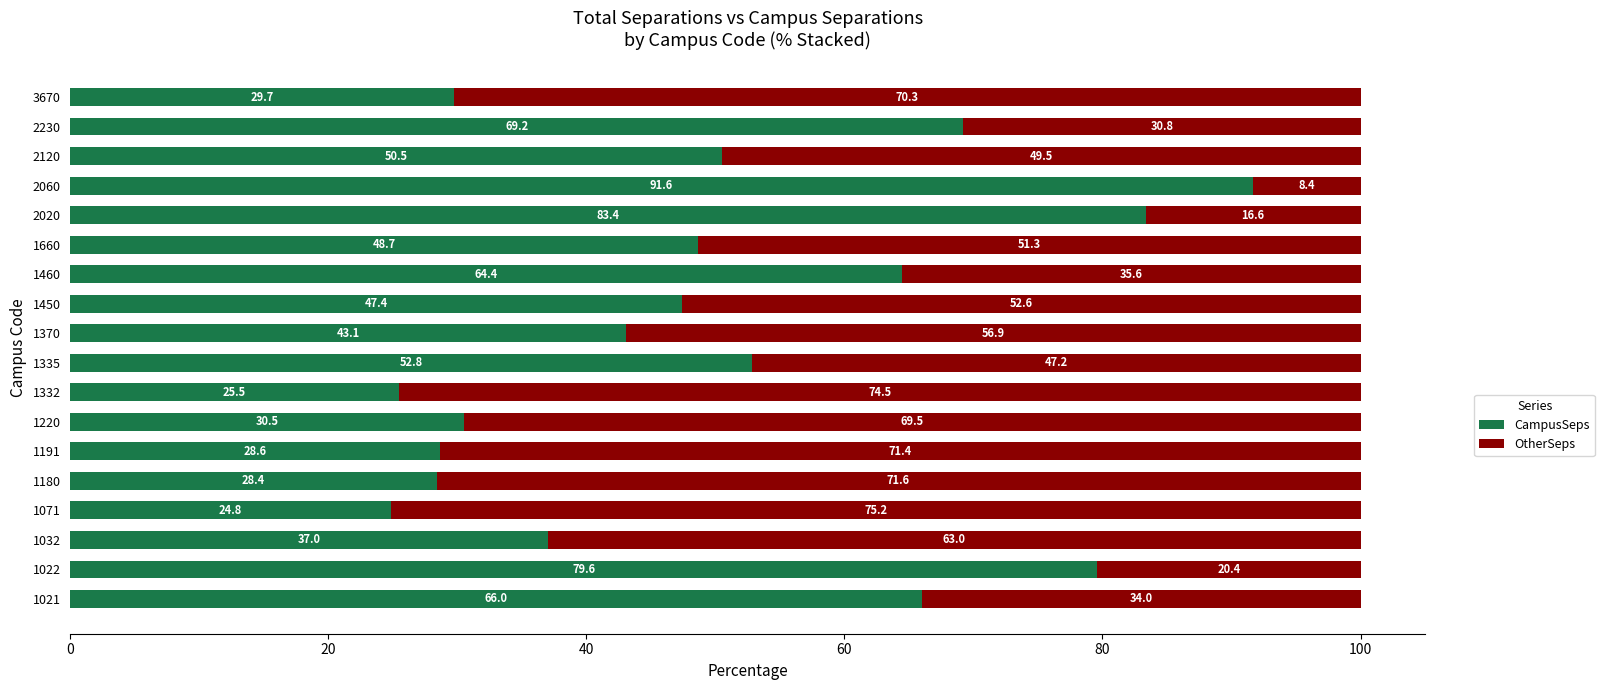

True or false: CampusSeps has a value of 45.8 at 1191.

False